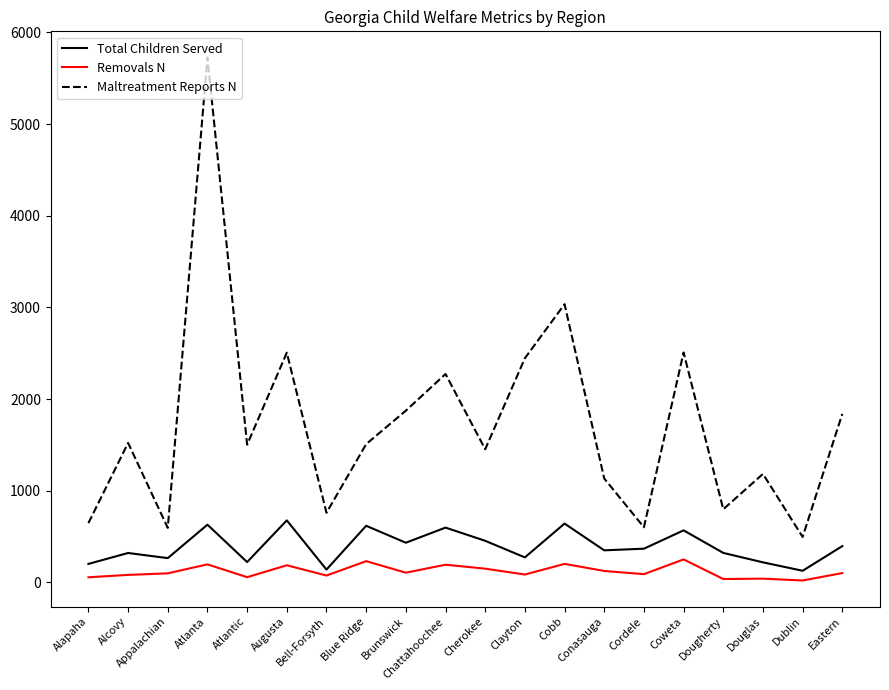

Does the chart have visible grid lines?

No